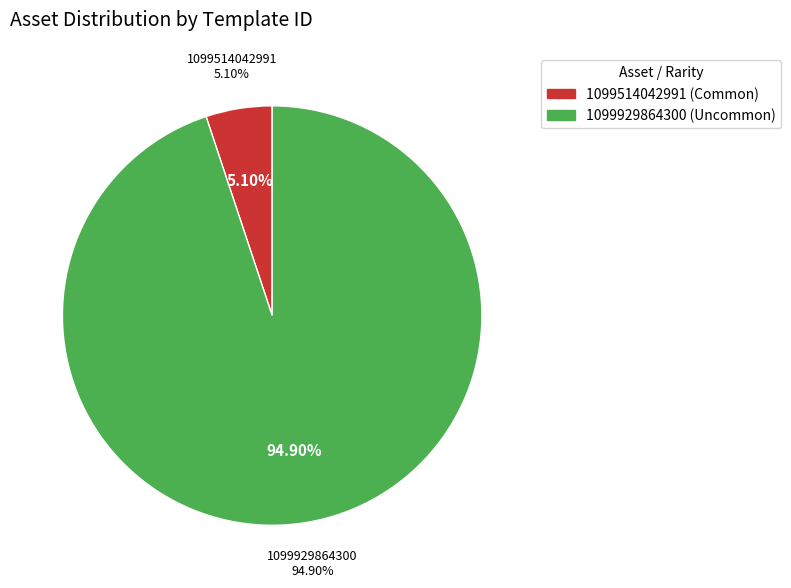

Approximately how many times larger is the value at 1099514042991 compared to 1099929864300?

0.1